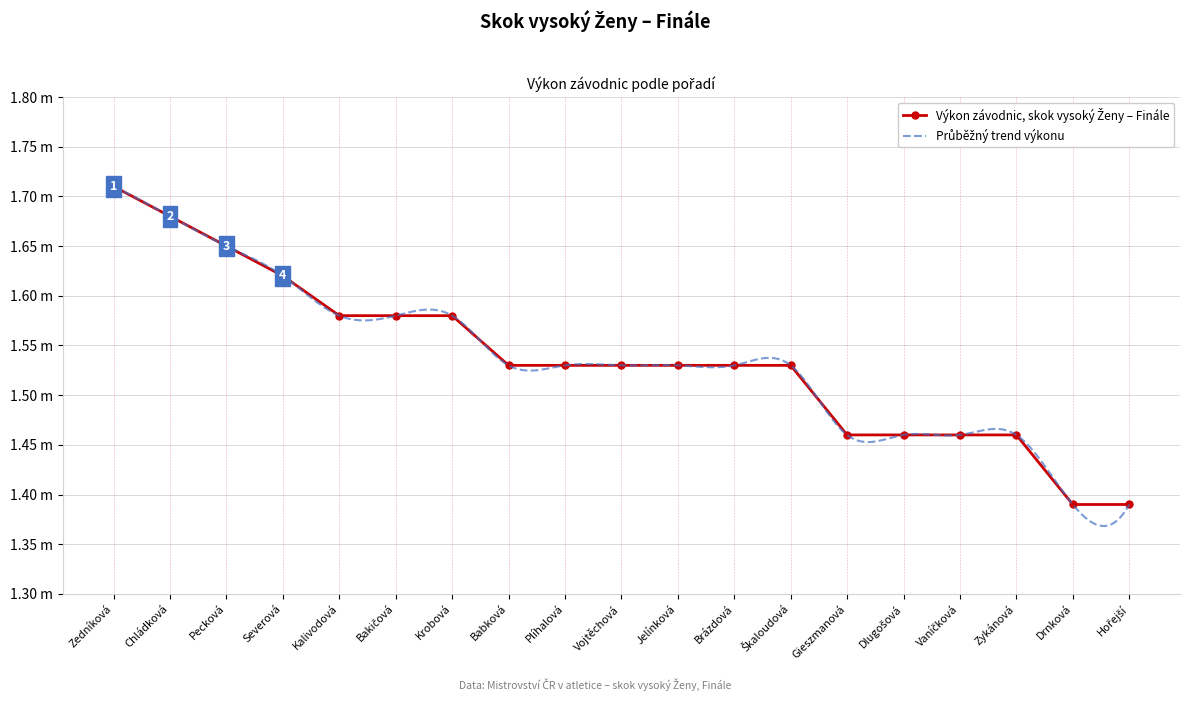

True or false: there are more than 2 points higher than both neighbors.

False